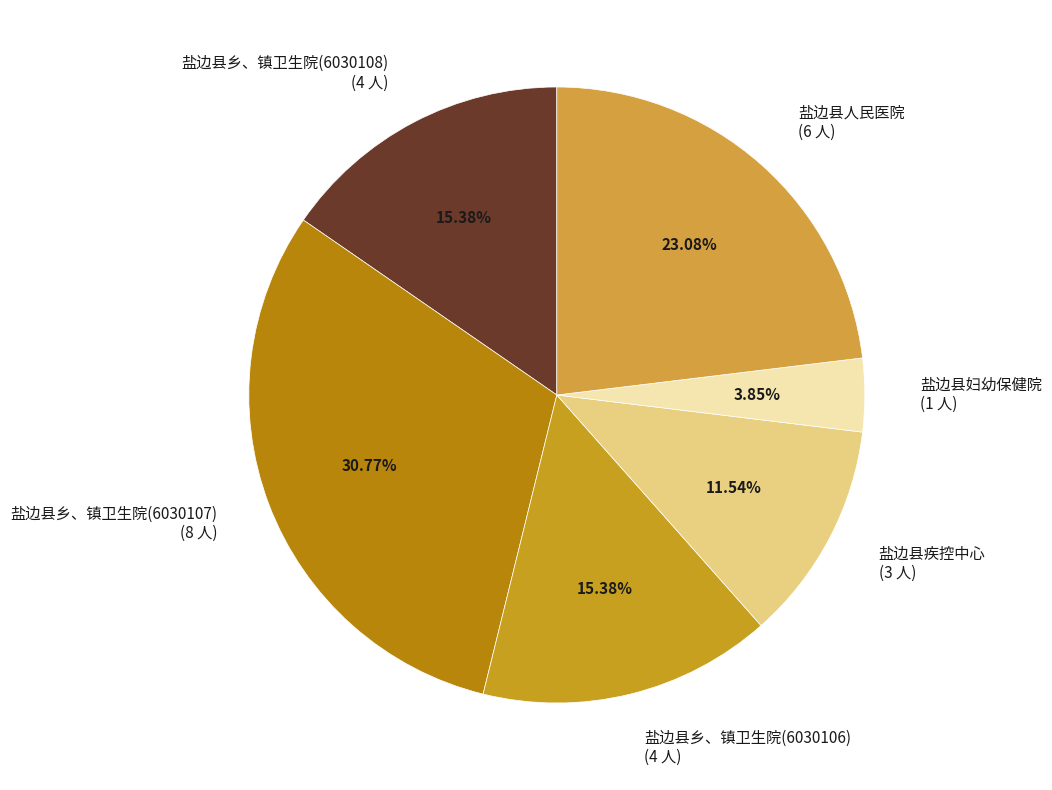

What is the total percentage of 盐边县人民医院 and 盐边县乡、镇卫生院(6030108)?

38.5%